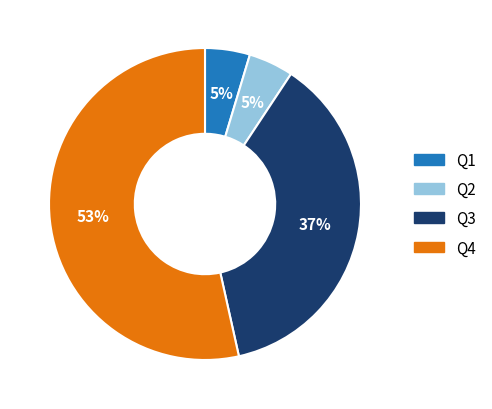

True or false: Q3 accounts for 27% of the total.

False